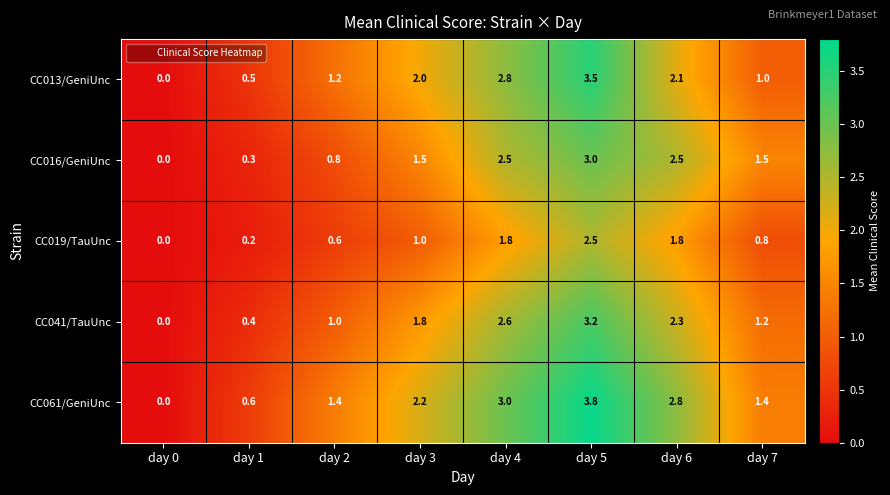

Which series has the widest spread of values?

CC061/GeniUnc